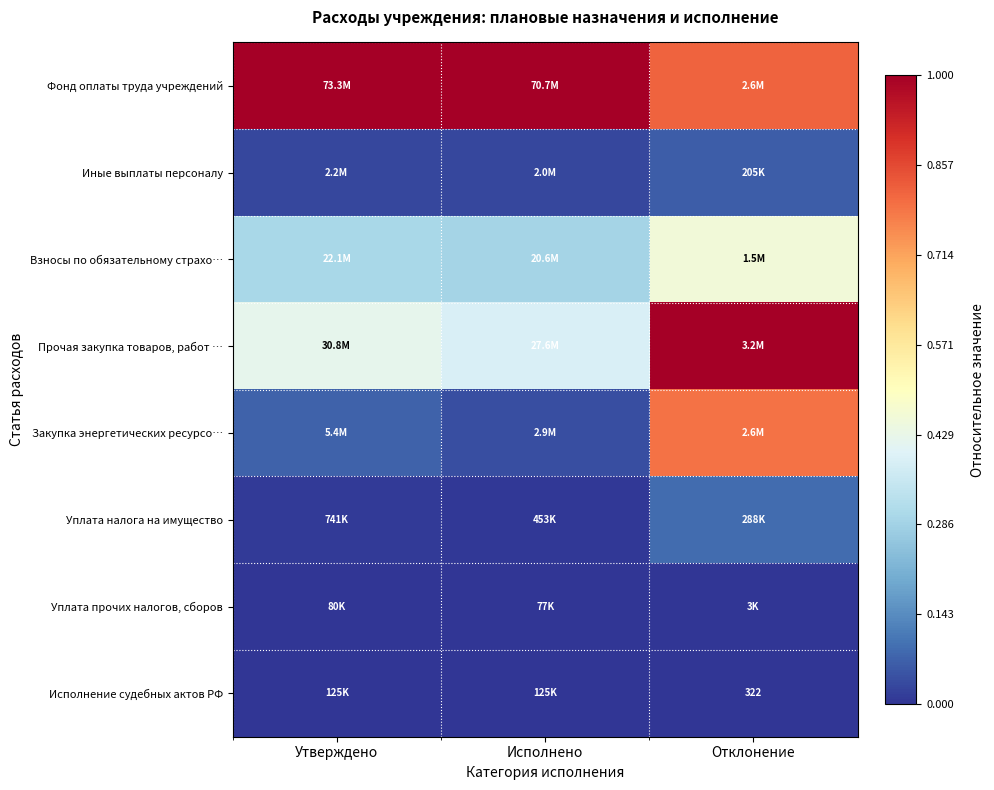

How many distinct data groups are displayed?

8